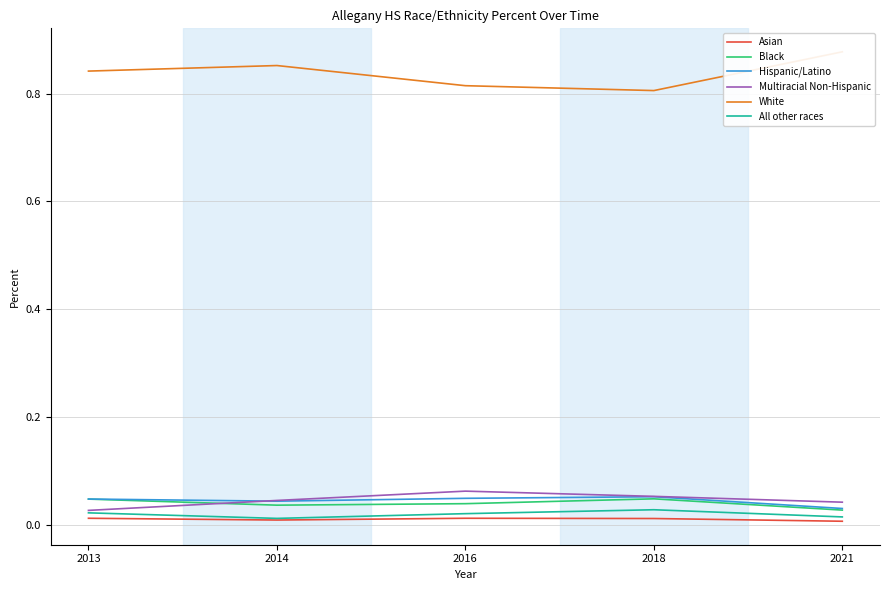

Where is the first local minimum for Black?

2014